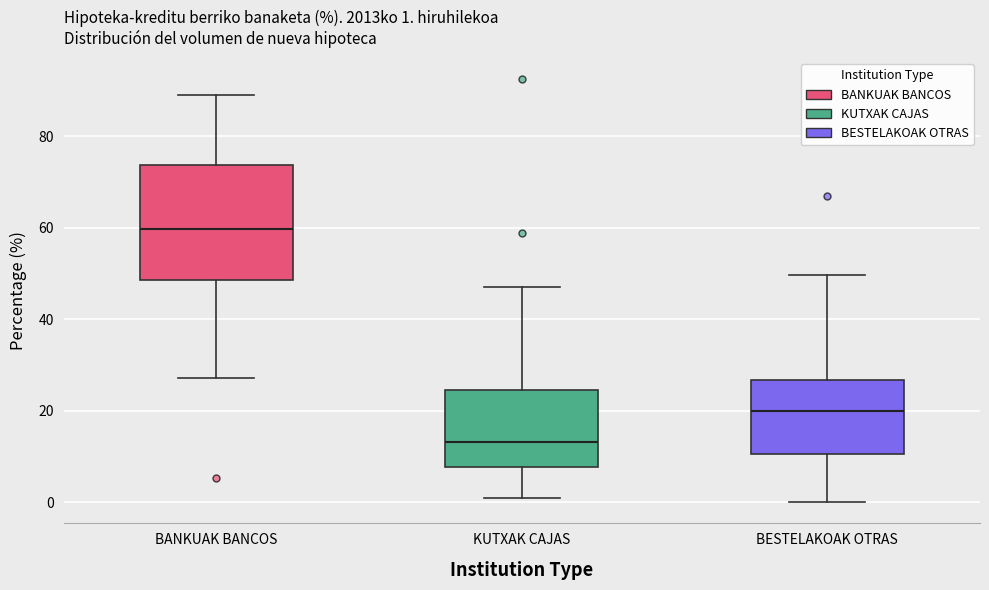

Comparing the boxes themselves (not the whiskers), which one is the tallest?

BANKUAK BANCOS